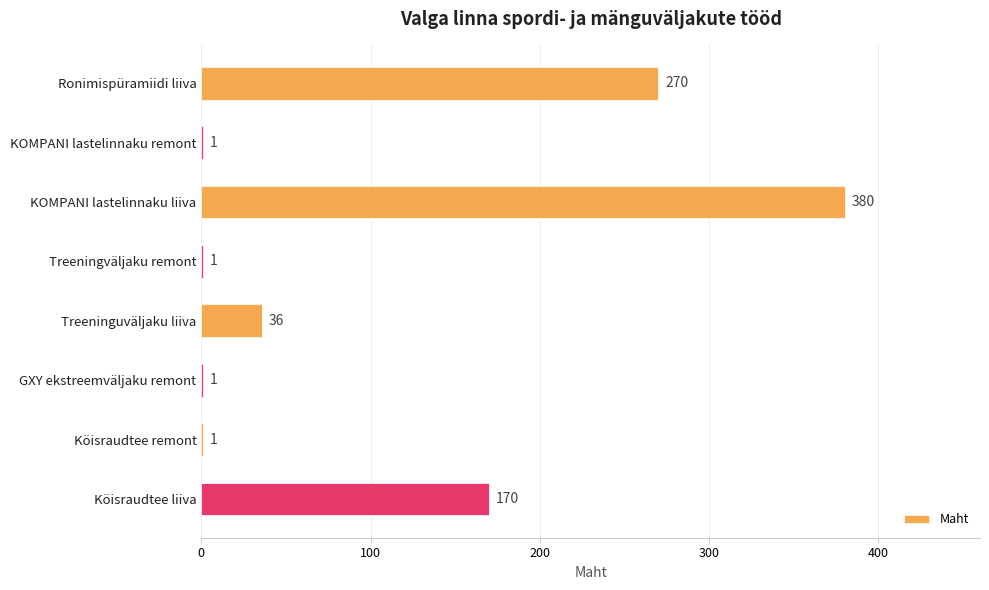

True or false: the data shows 1 at Treeningväljaku remont.

True